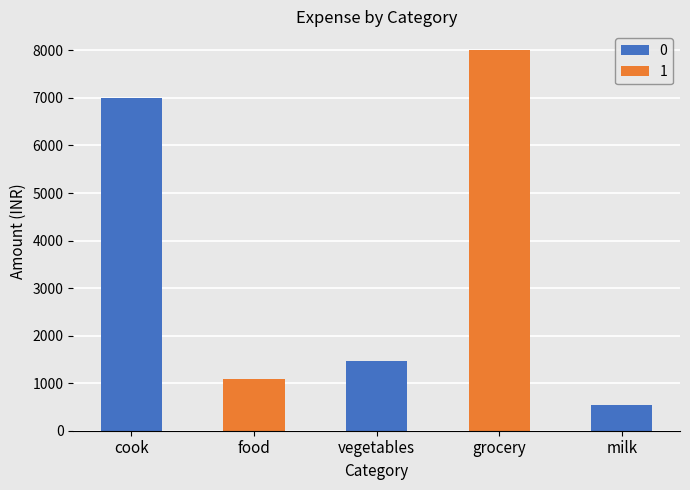

Reading left to right, extract all data points from this chart.

7000	1096	1466	8001	538